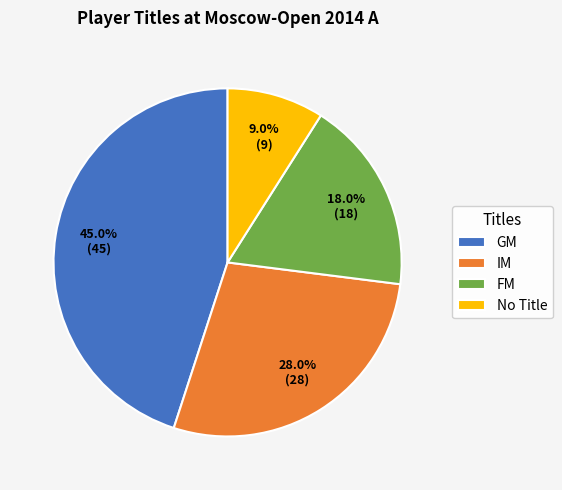

To the nearest percent, what is the difference between the IM and FM slice percentages?

10%